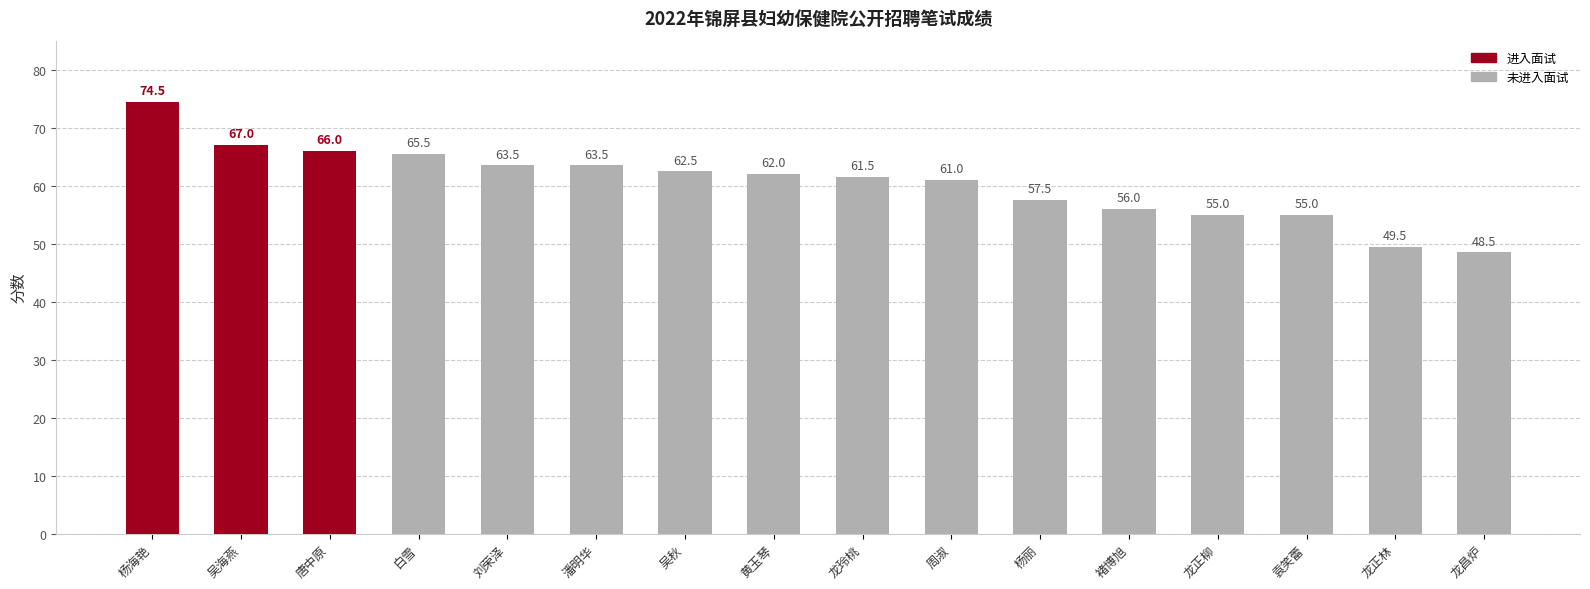

Reading left to right, what are all the values shown in this chart?

杨海艳=74.5	吴海燕=67.0	唐中原=66.0	白雪=65.5	刘荣泽=63.5	潘明华=63.5	吴秋=62.5	黄玉琴=62.0	龙玲桃=61.5	周淑=61.0	杨丽=57.5	褚博旭=56.0	龙正柳=55.0	袁笑蕾=55.0	龙正林=49.5	龙昌炉=48.5